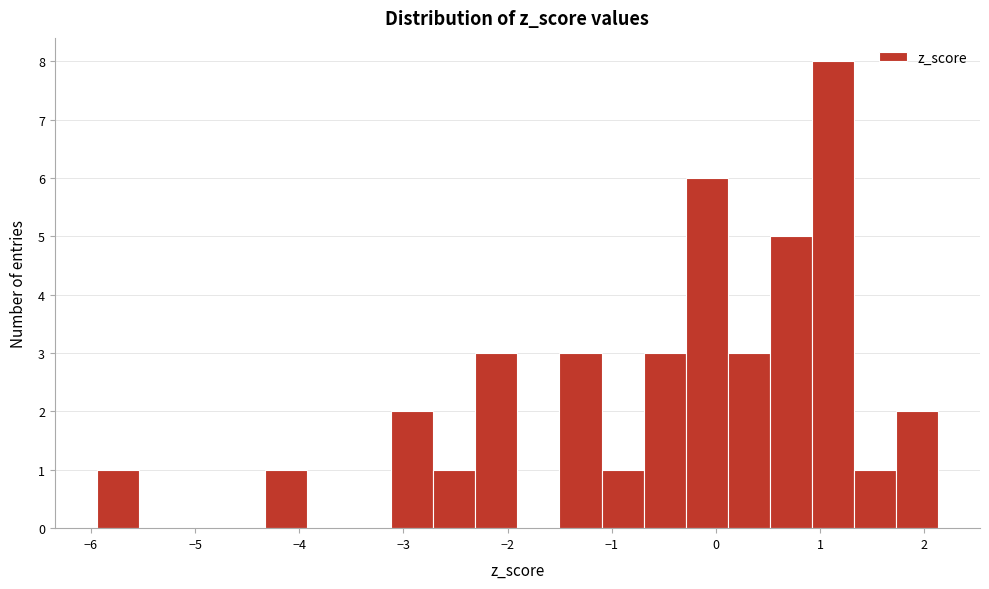

What is the height of the bar covering -2.7 to -2.3 on the x-axis? Neither the bar edges nor the heights are printed on the chart, so give them approximately, as read against the axes.

1